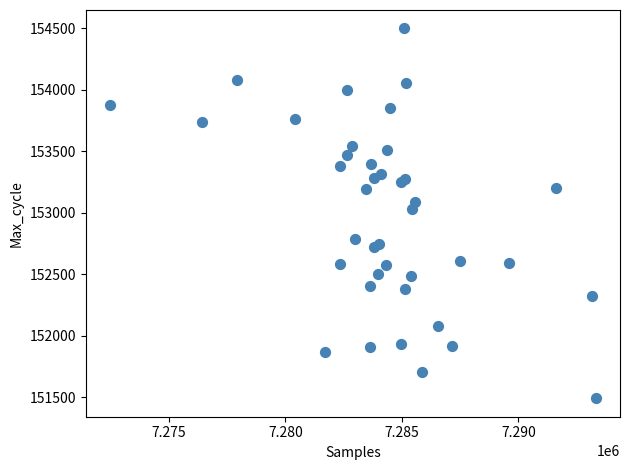

What Y value in the scatter plot is closest to 152996?

153030